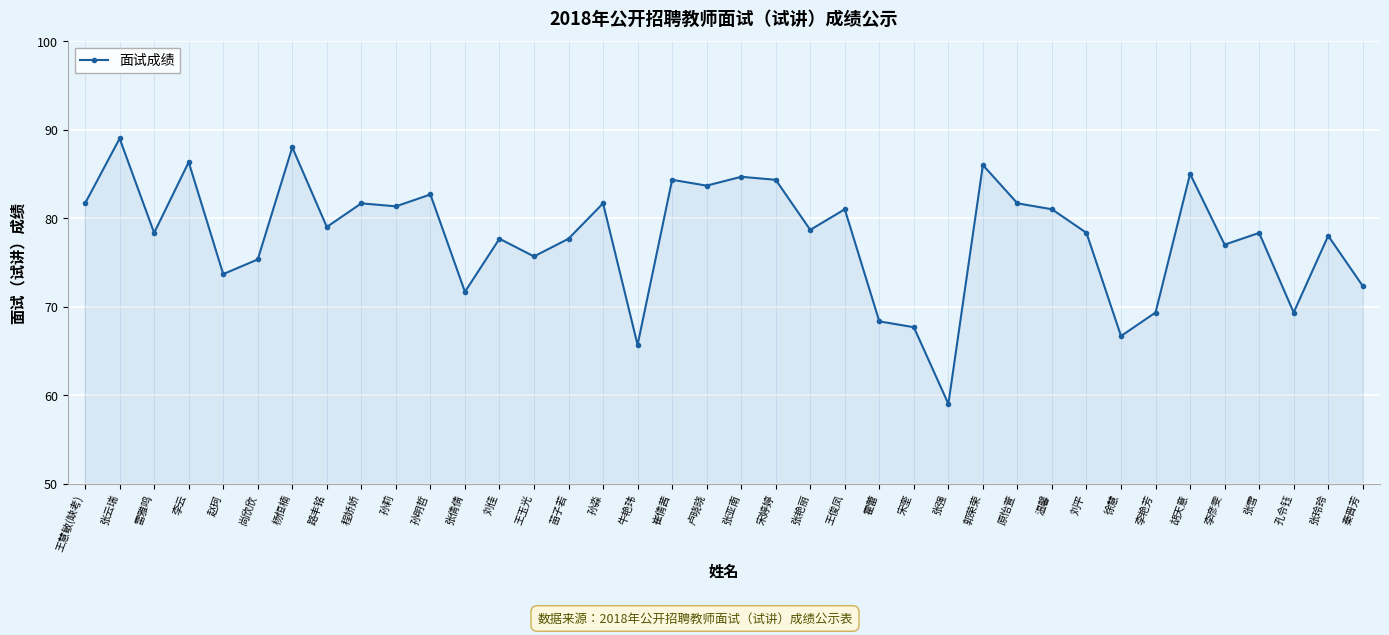

Which category has the highest value across all series?

张云瑞